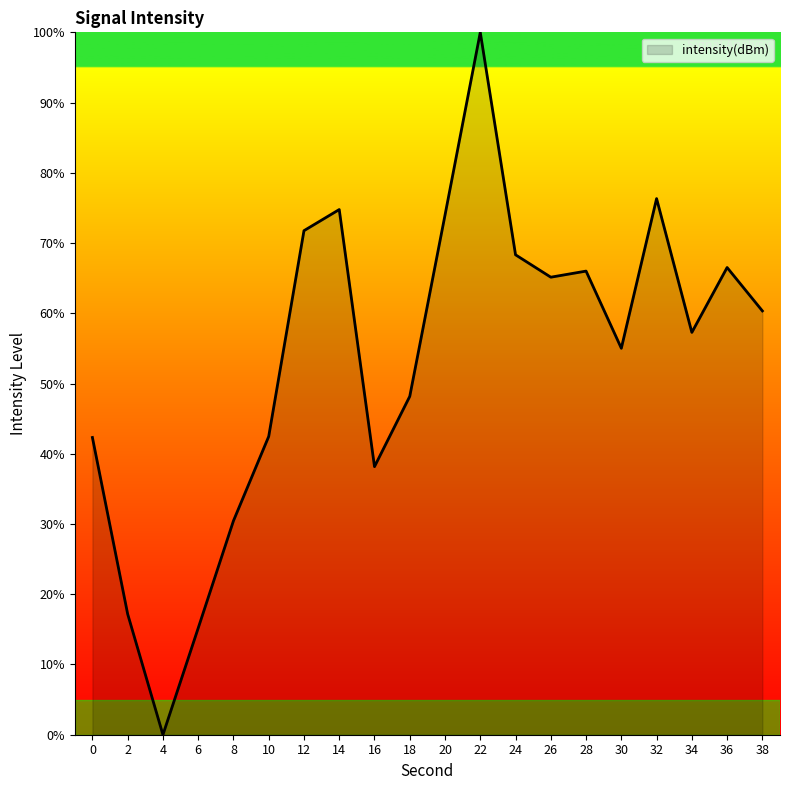

Is it true that the value at 16 is 38.2?

True